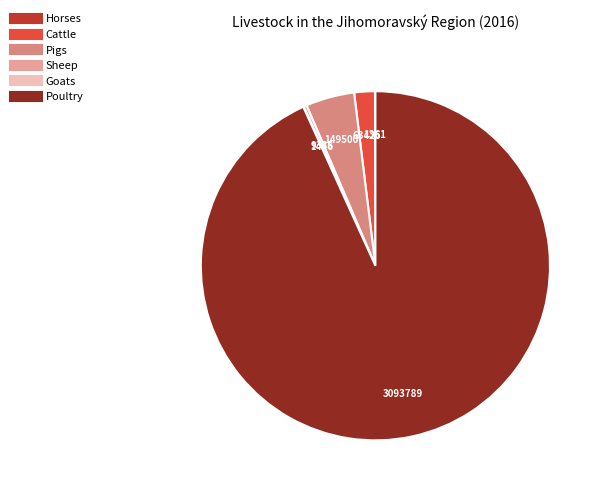

To the nearest percent, what percentage of the pie is Cattle?

2%